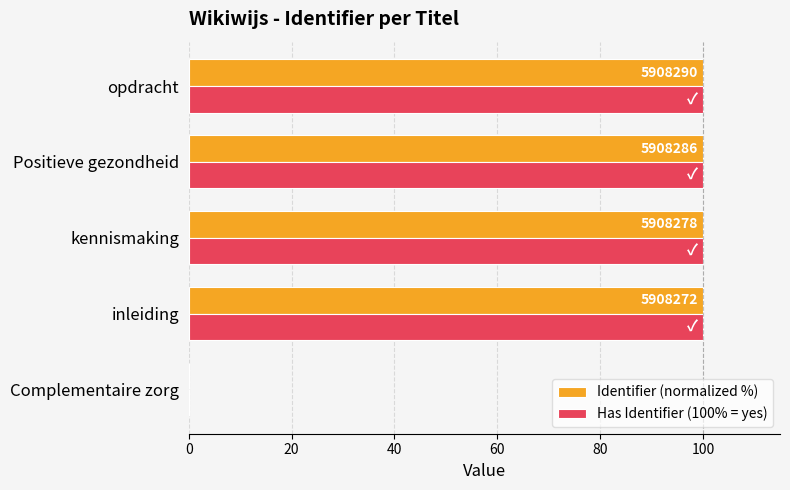

The value of Has Identifier (100% = yes) at inleiding is 100.0. True or false?

True